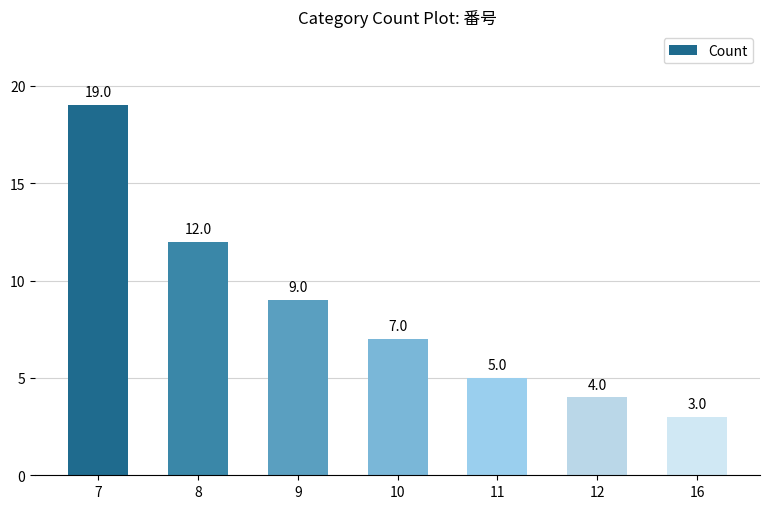

List the labels in order of value, largest first.

7, 8, 9, 10, 11, 12, 16